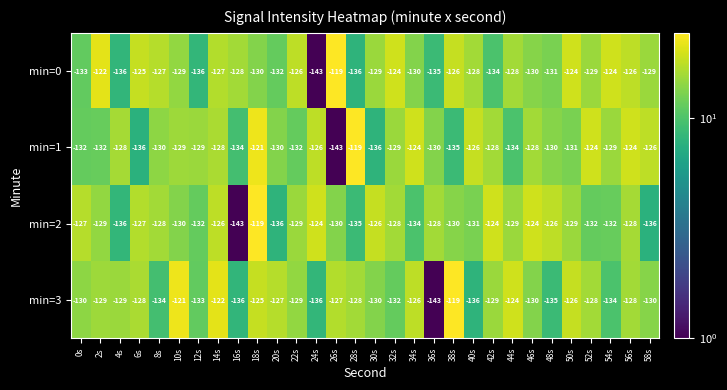

Between 38s and 52s, which series saw the biggest shift?

min=1